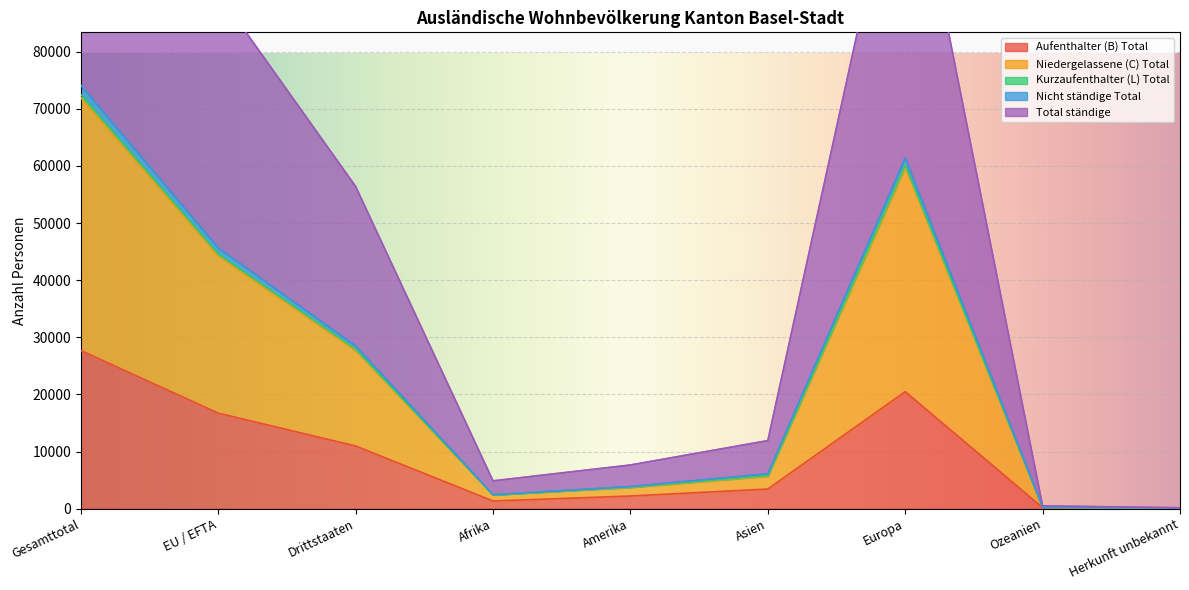

How many data points in Total ständige are less than 5814?

4